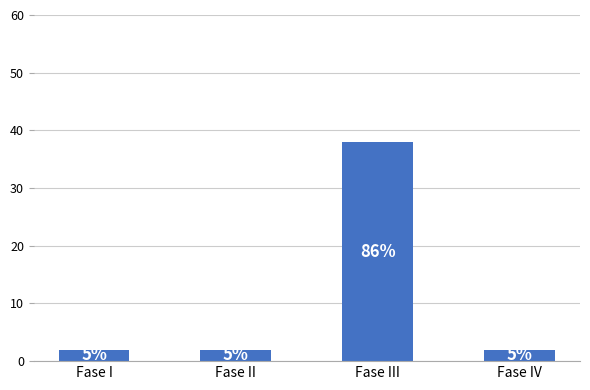

What is the greatest value displayed?

38